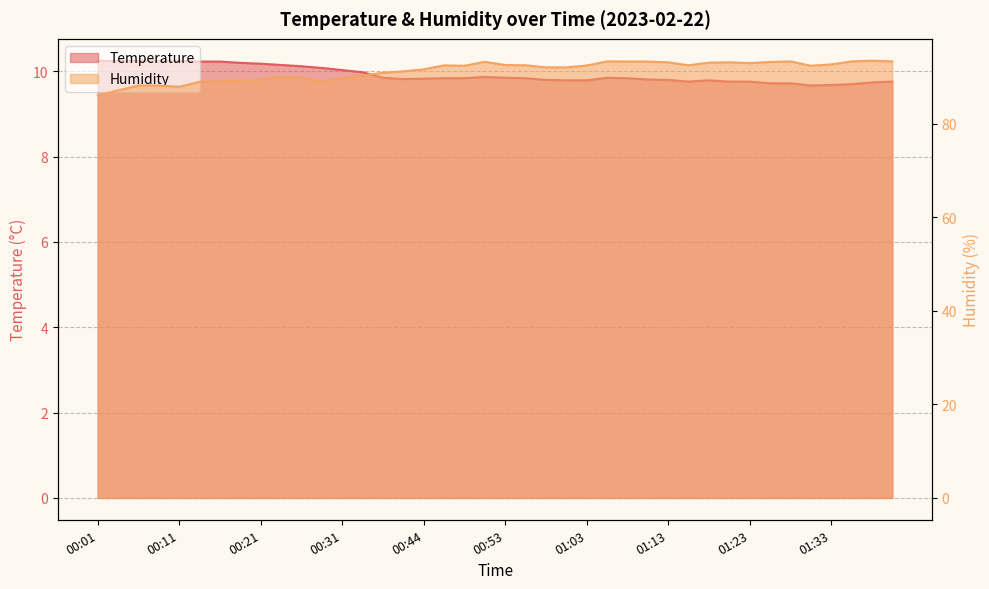

What is the difference between the second highest and minimum values in the temperature series?

0.6